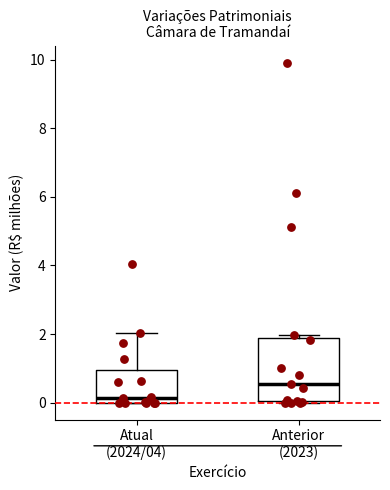

Reading left to right, transcribe this box plot: for each box, give where its median line is, the range the box spans, and where its two whiskers end, as read against the y-axis. The values are not printed on the chart, so give them approximately, as read against the axis.

Atual (2024/04): median 0.2, box 0.0 to 1.0, whiskers 0.0 to 2.0
Anterior (2023): median 0.6, box 0.0 to 1.8, whiskers 0.0 to 2.0